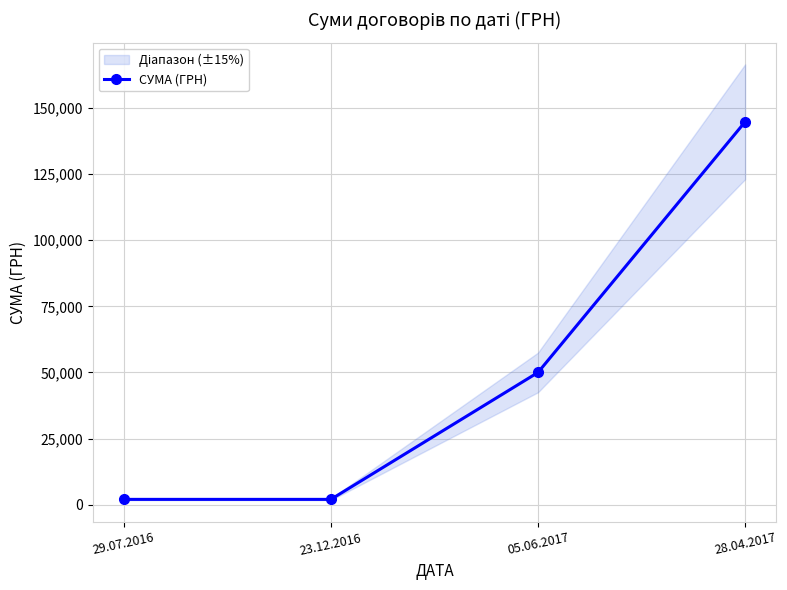

At which label is СУМА (ГРН) closest to 73400?

05.06.2017